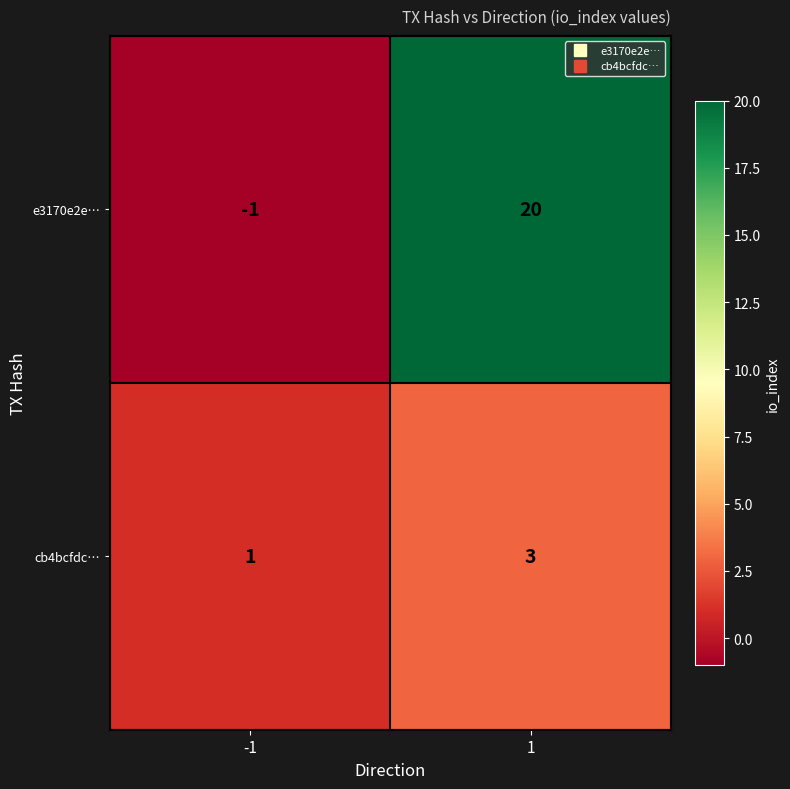

What is the total value across all series at 1?

23